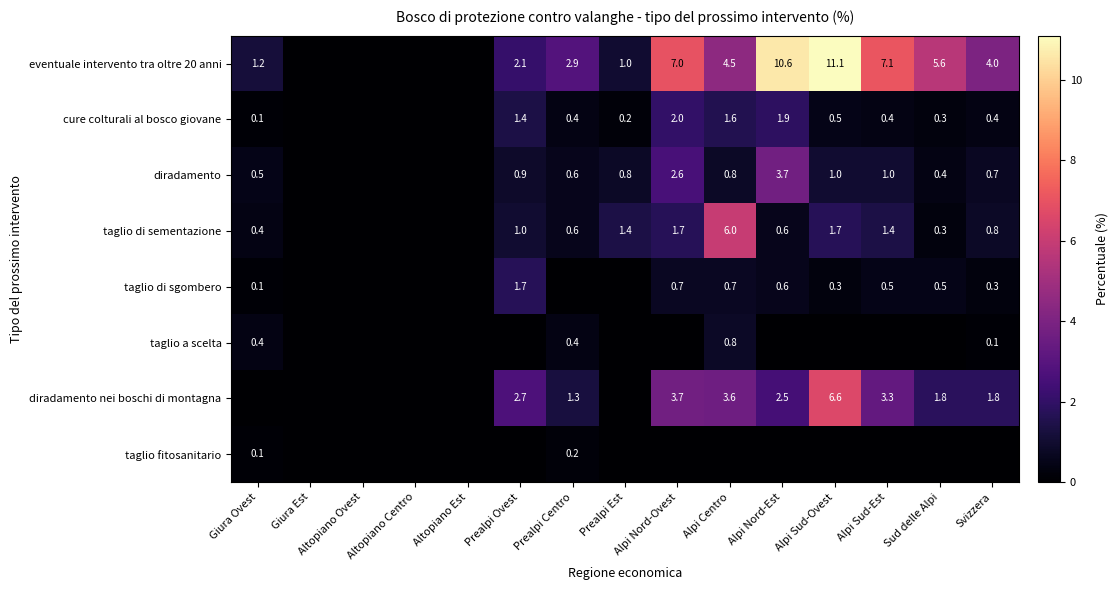

The diradamento series shows 0.3 at Alpi Centro. True or false?

False